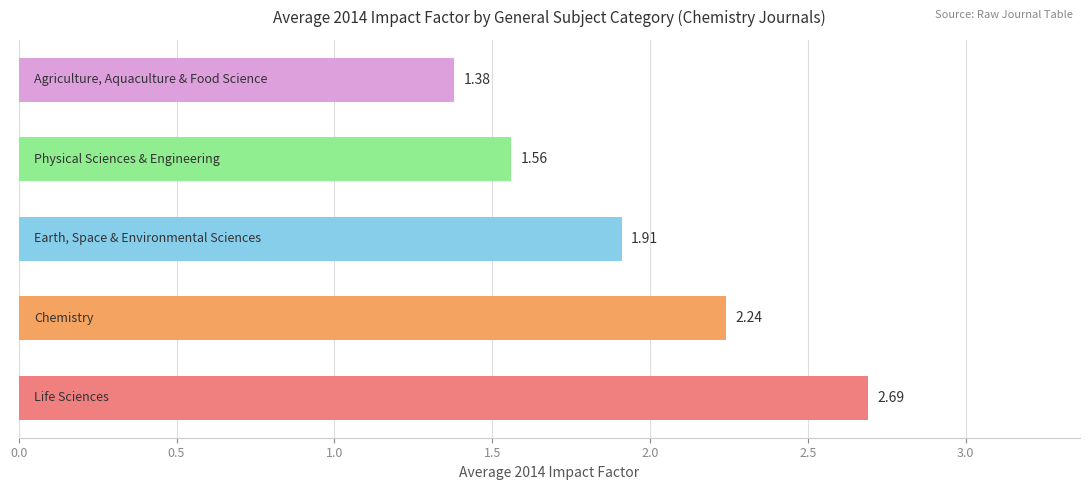

What is the difference between the maximum and minimum values?

1.3